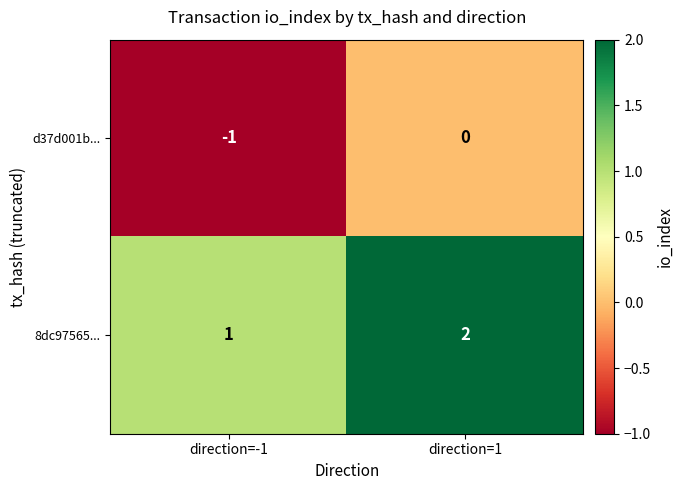

What is the maximum value shown in the chart?

2